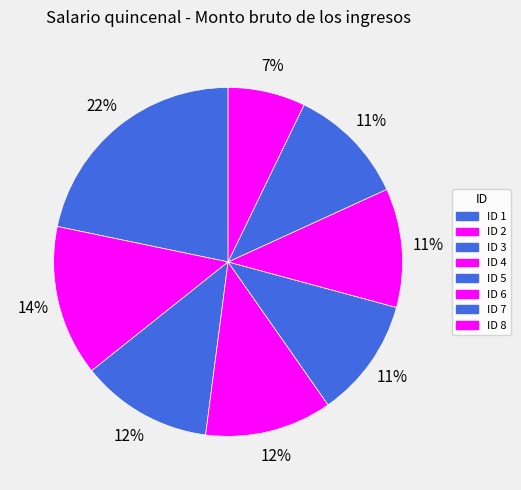

Count the number of slices in the pie.

8